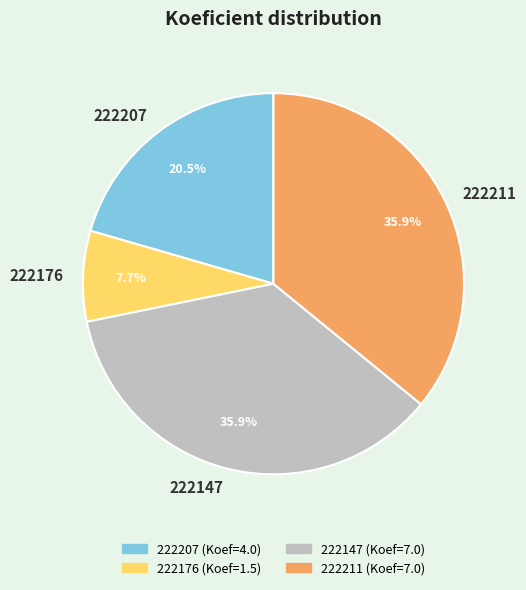

To the nearest percent, what percentage of the pie is 222176?

8%